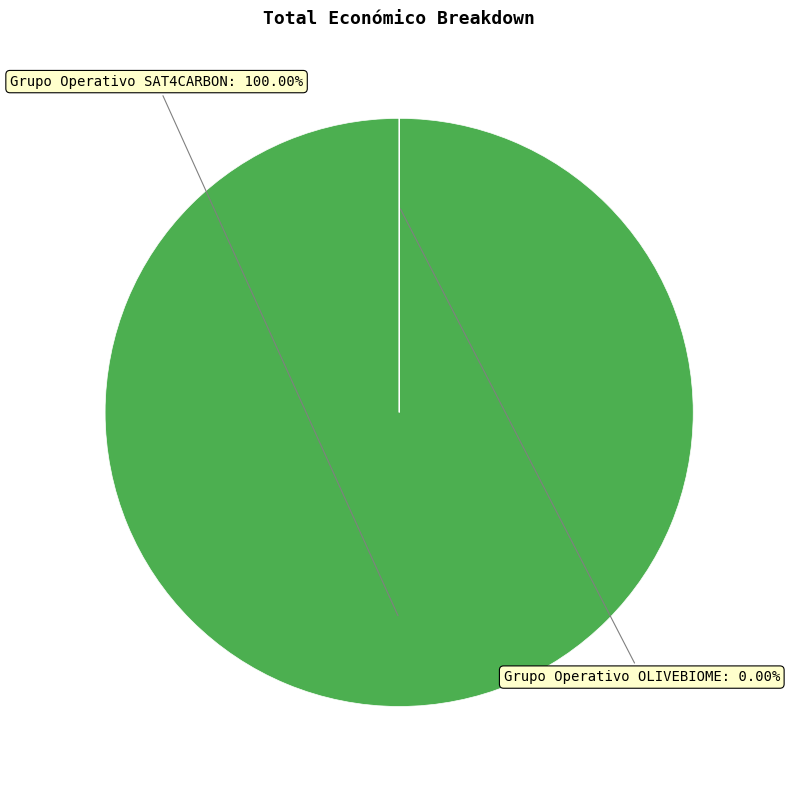

Is the sum of Grupo Operativo SAT4CARBON and Grupo Operativo OLIVEBIOME greater than half?

Yes